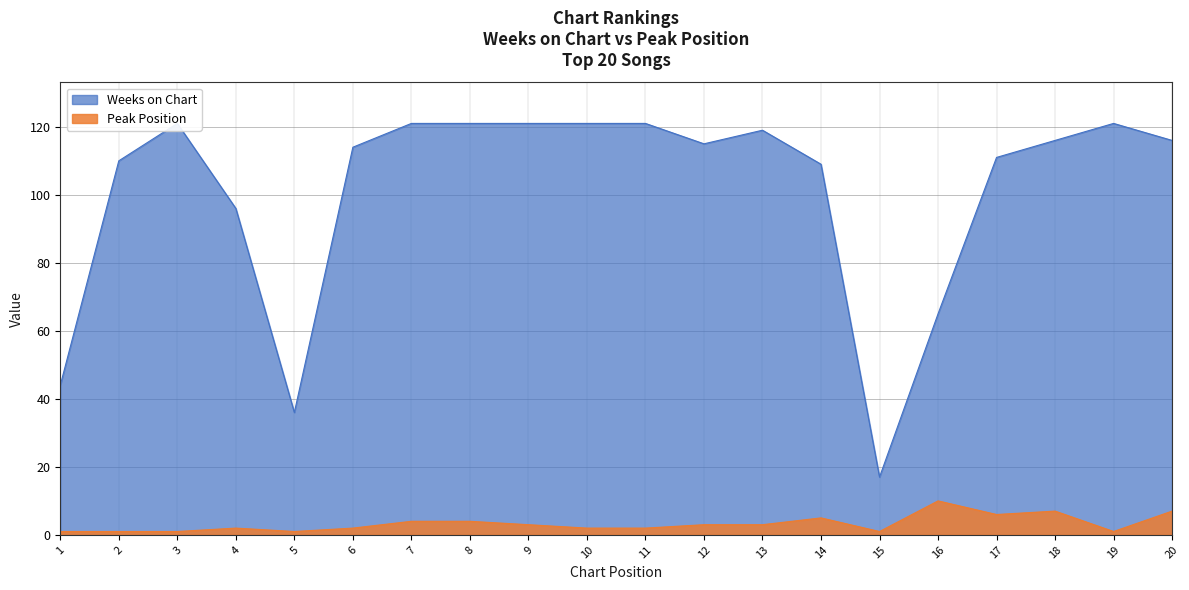

Where is Peak Position nearest to the value 5?

14